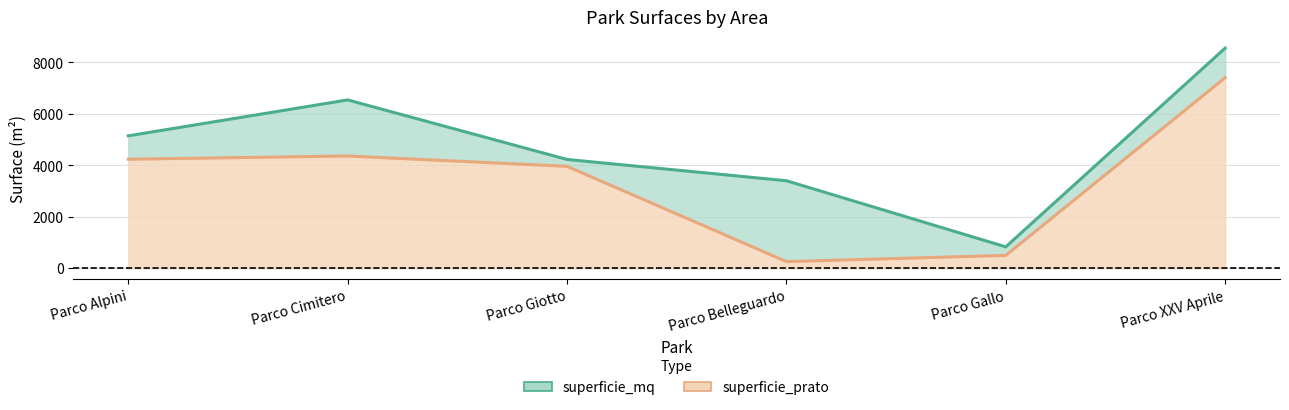

True or false: superficie_prato has more than 0 points higher than both neighbors.

True